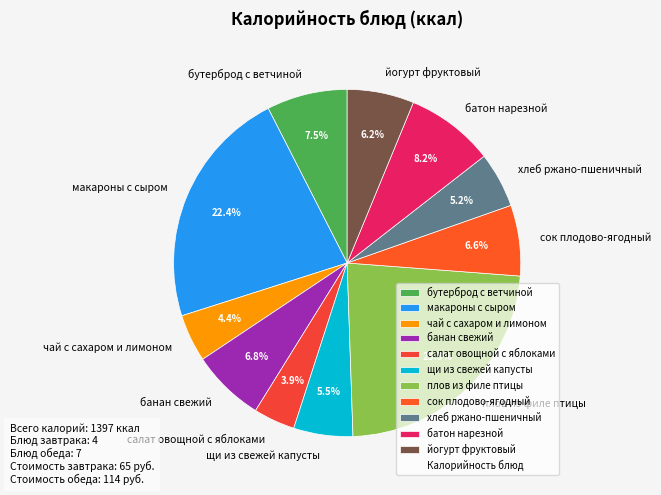

Does макароны с сыром represent more than half of the total?

No